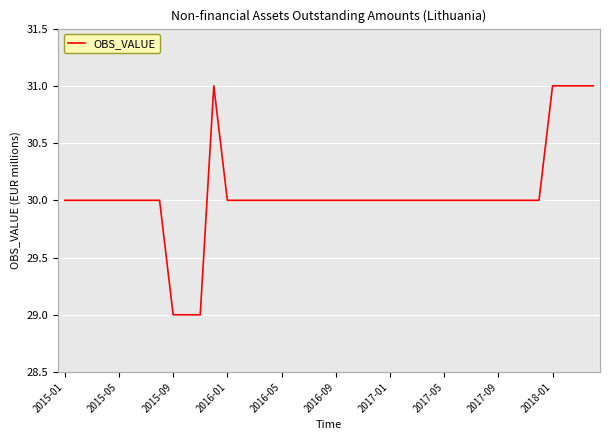

What is the greatest value displayed?

31